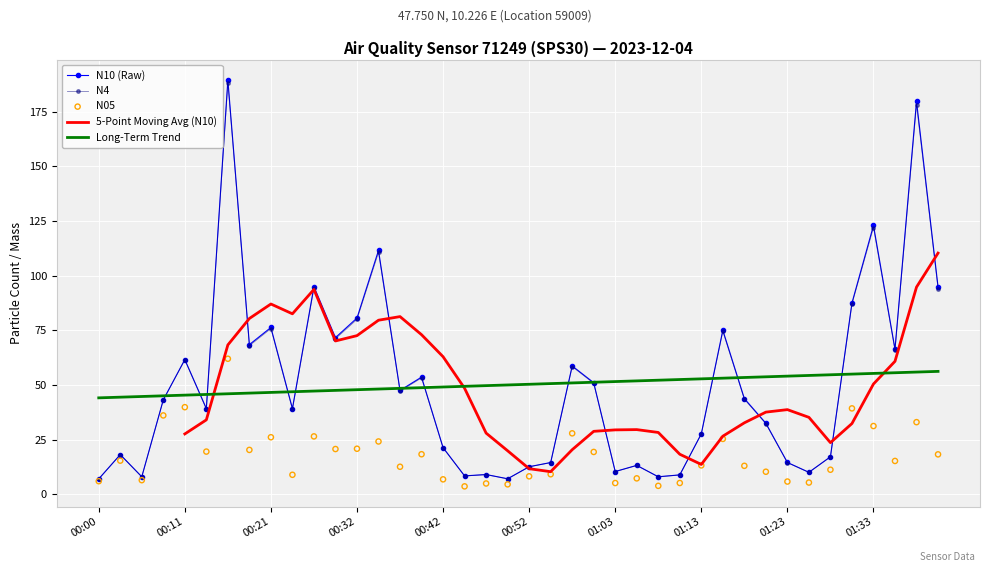

What are all the series names shown in the legend?

N10 (Raw), N4, 5-Point Moving Avg (N10), Long-Term Trend, N05